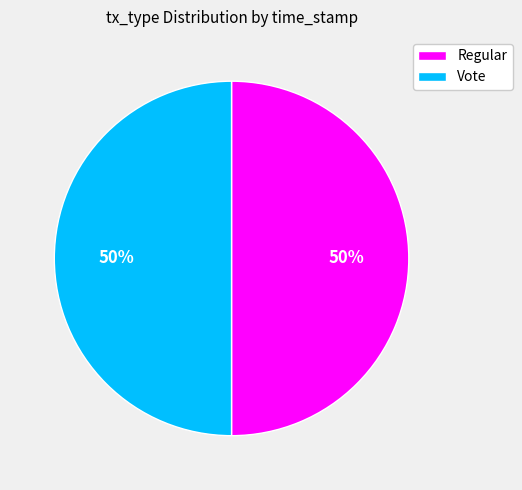

What percentage is the Vote slice, to the nearest percent?

50%